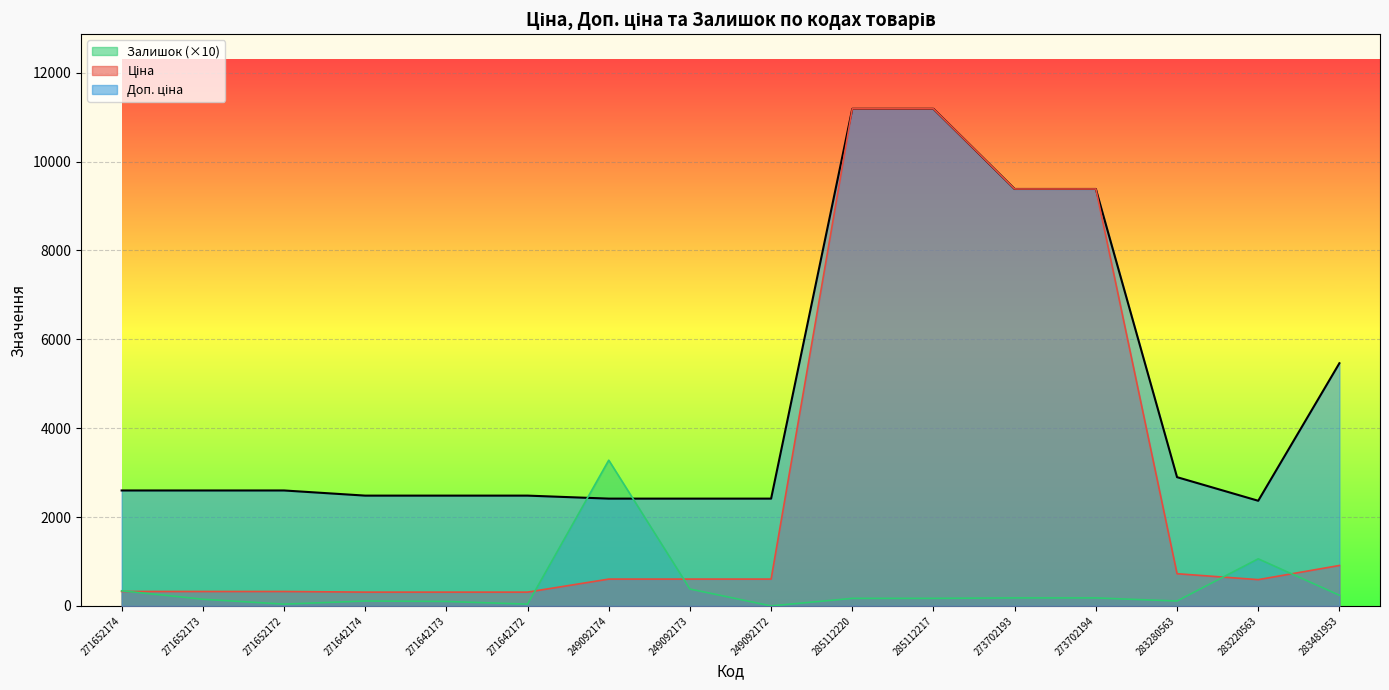

What is the sum of the Ціна values at 273702194 and 249092172?

9987.7